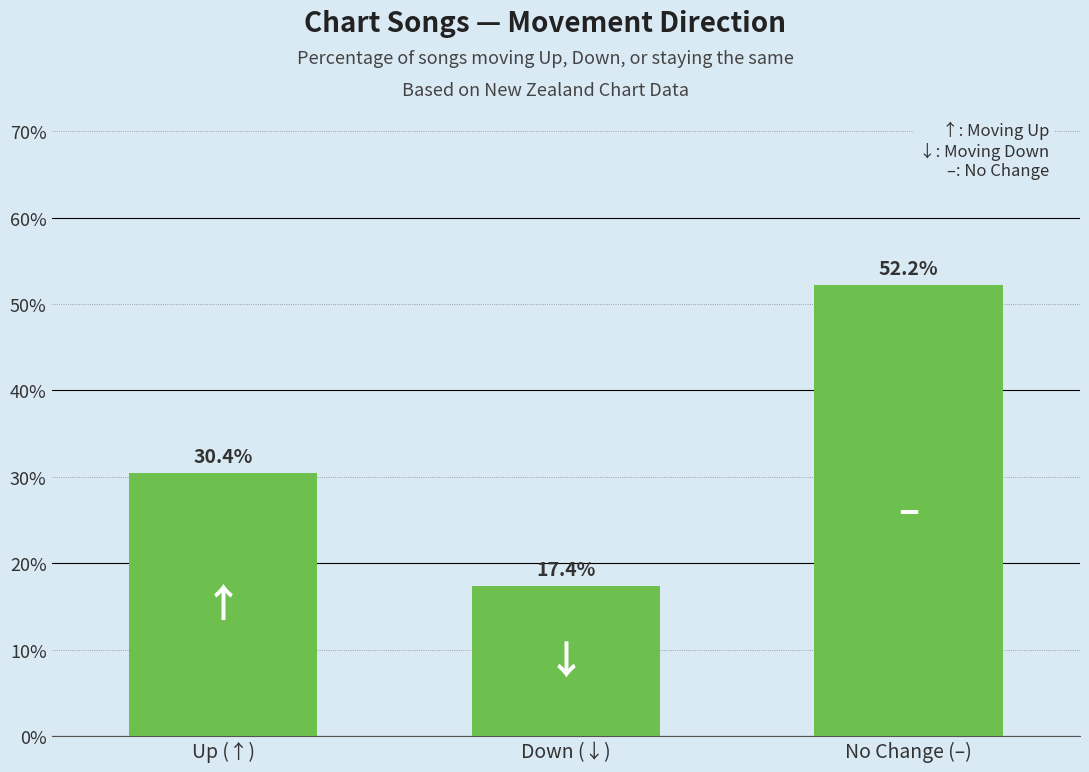

How many values exceed 30?

2